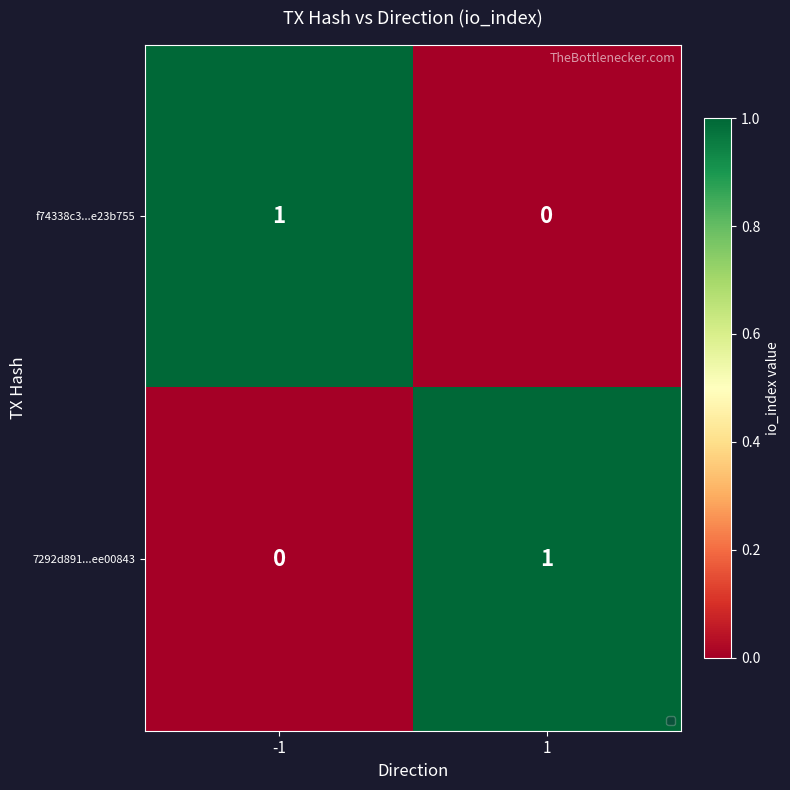

Count the number of categories in the chart.

2